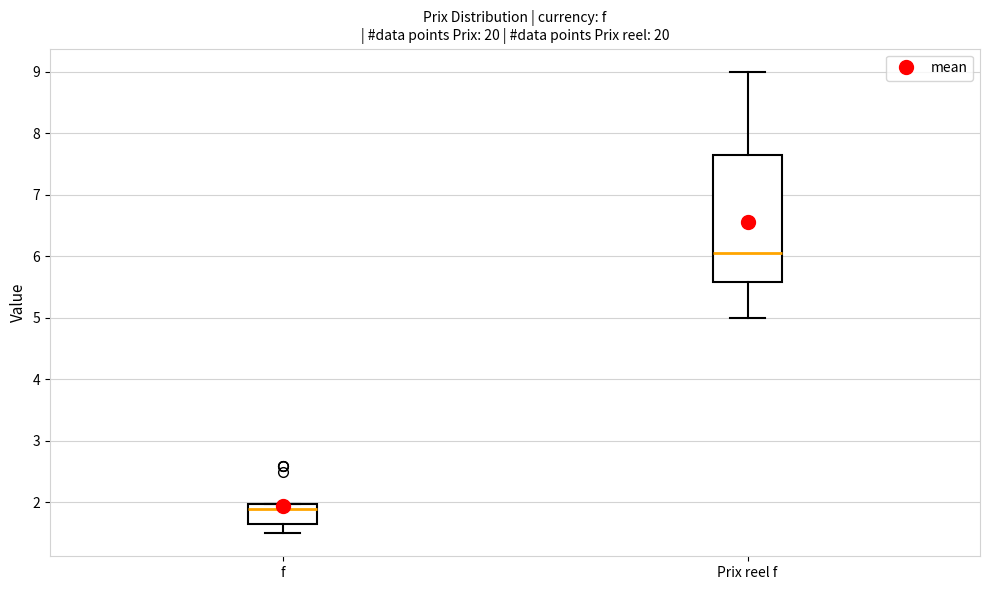

Where does the upper whisker of the box for Prix reel f end on the y-axis? The values are not printed on the chart, so give them approximately, as read against the axis.

9.0